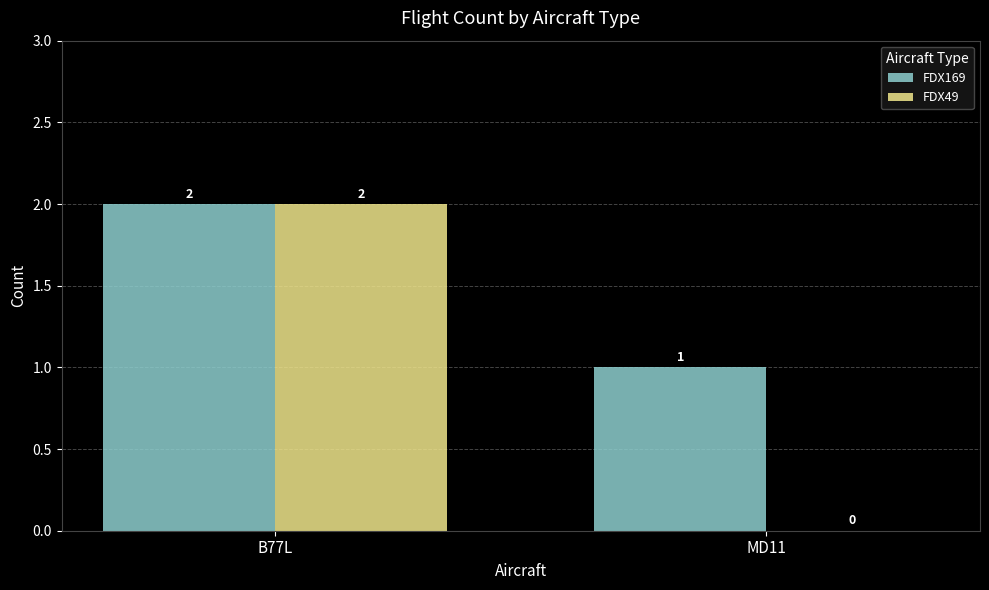

Which series changed the most between B77L and MD11?

FDX49